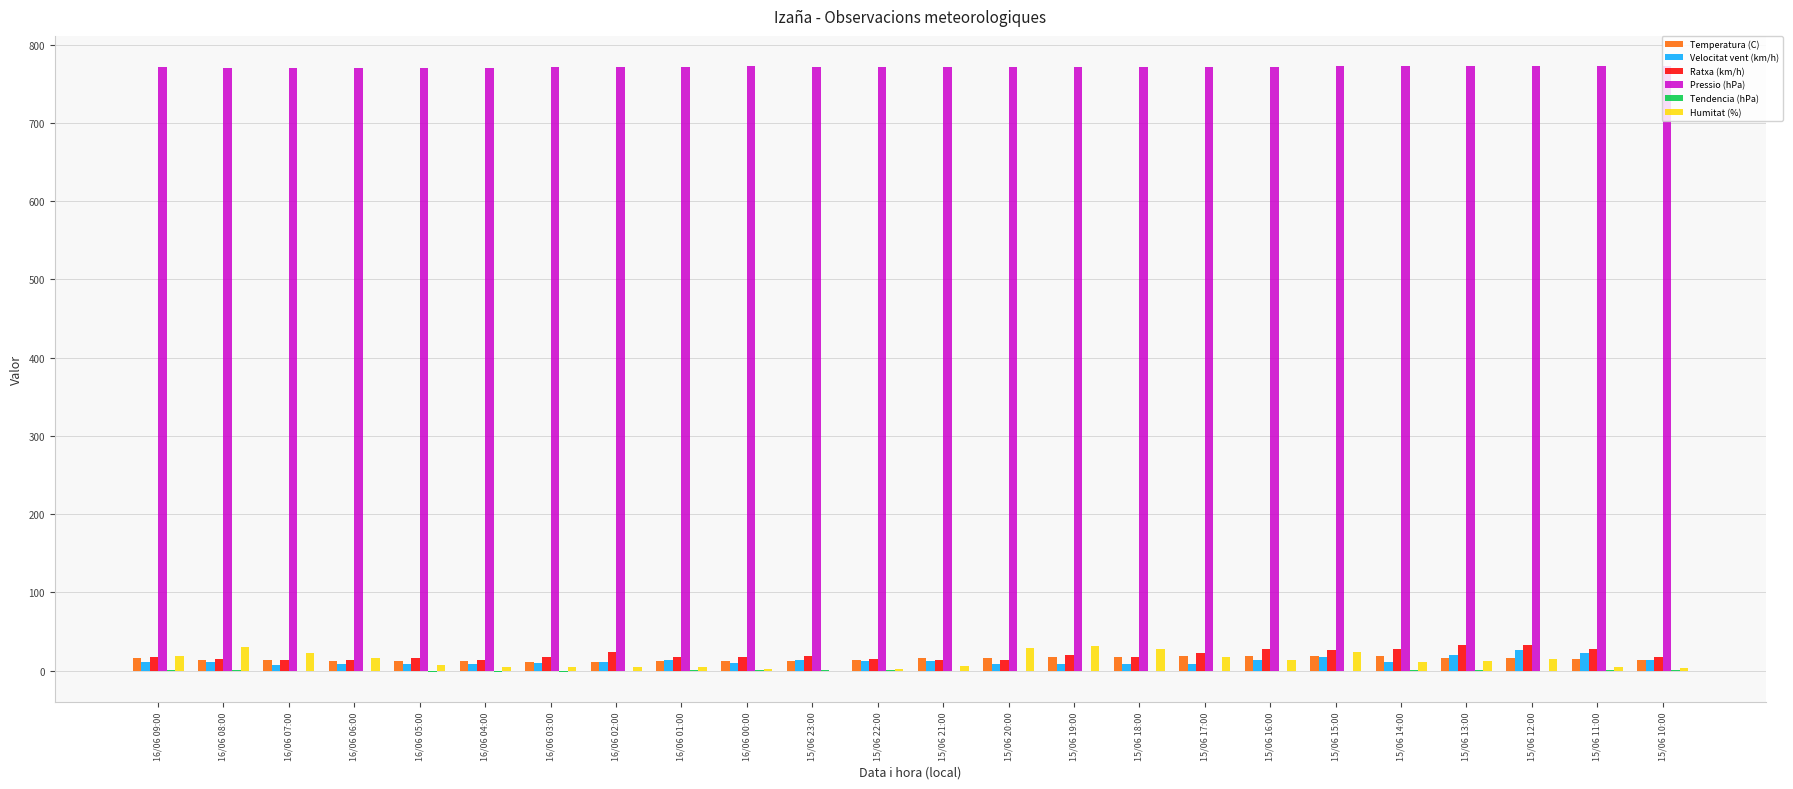

What is the highest value of the Temperatura (C) series?

19.3